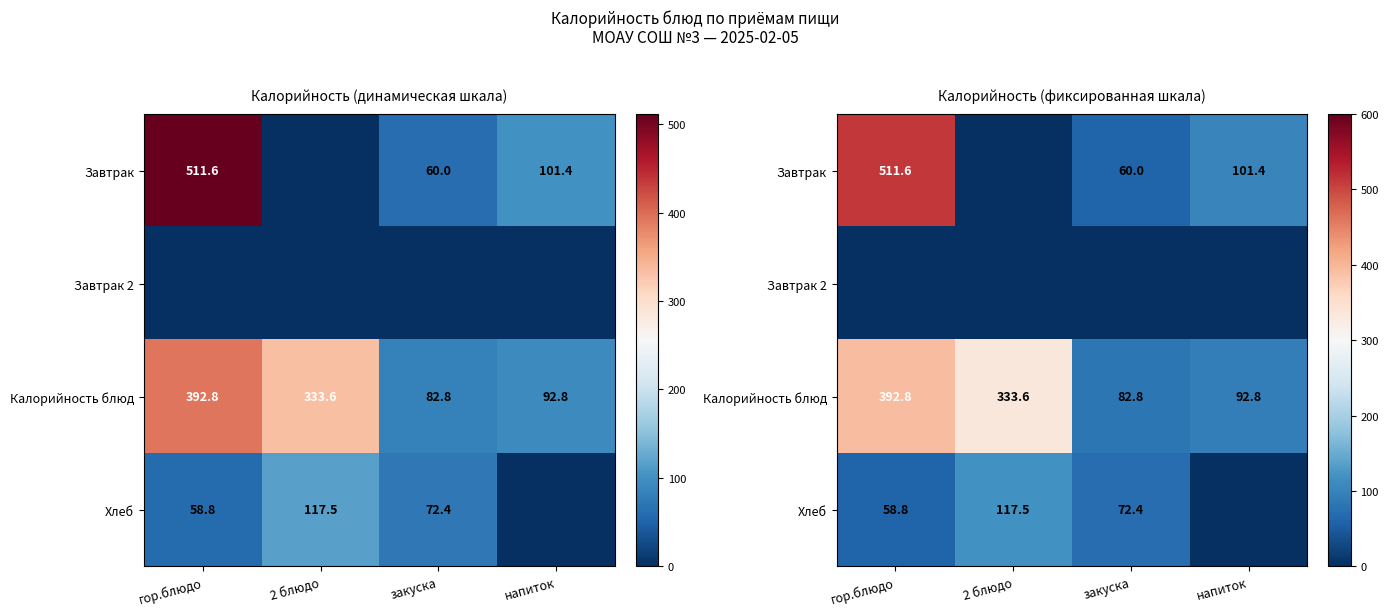

What is the maximum value for Хлеб?

117.5